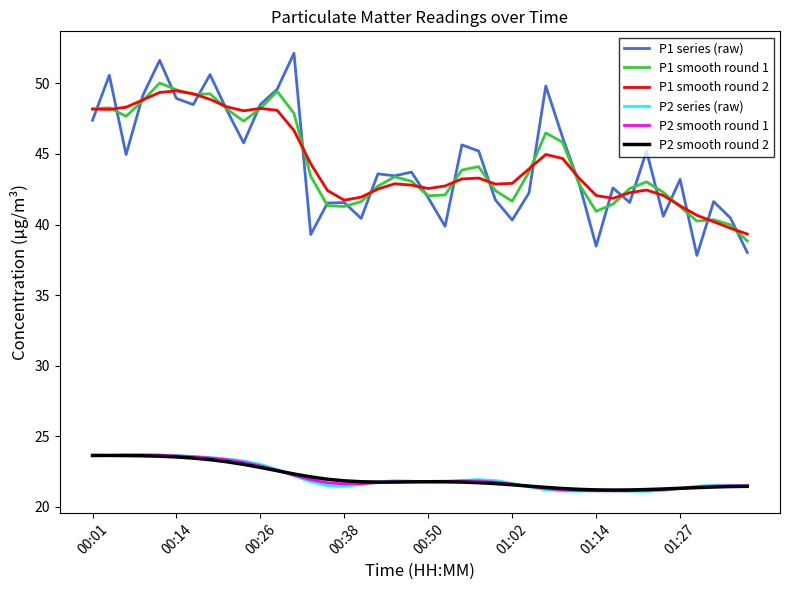

True or false: P1 smooth round 2 and P2 smooth round 1 intersect in this chart.

False